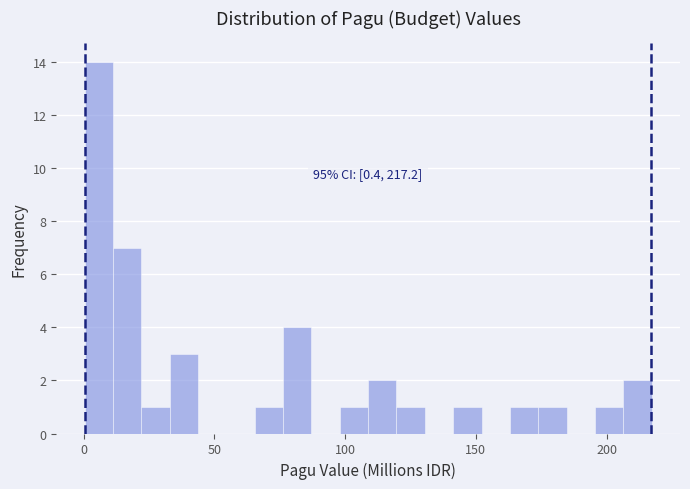

Read against the x-axis, roughly where is the centre of the tallest bar?

5